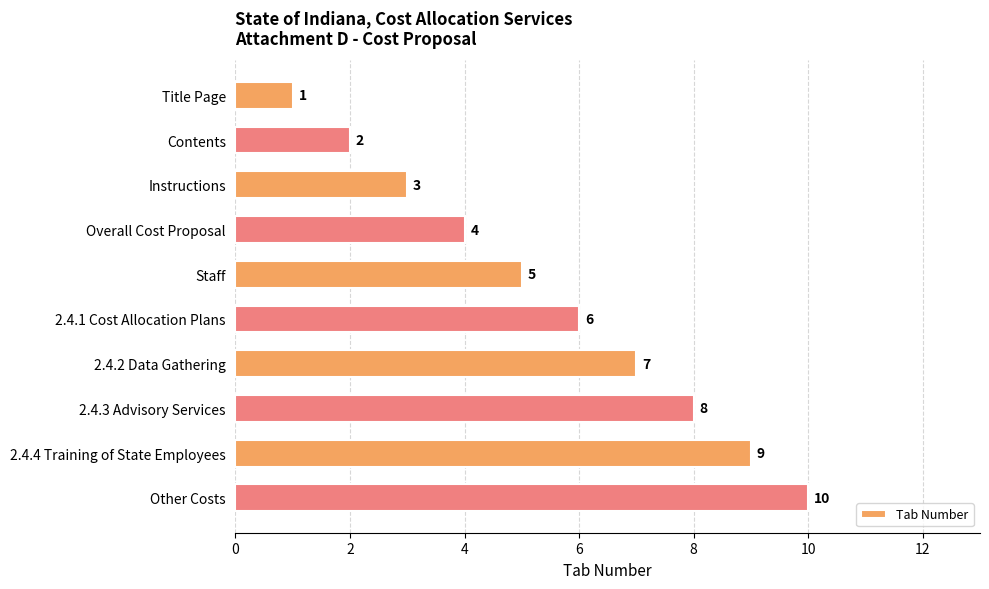

Where is the data nearest to the value 5?

Staff